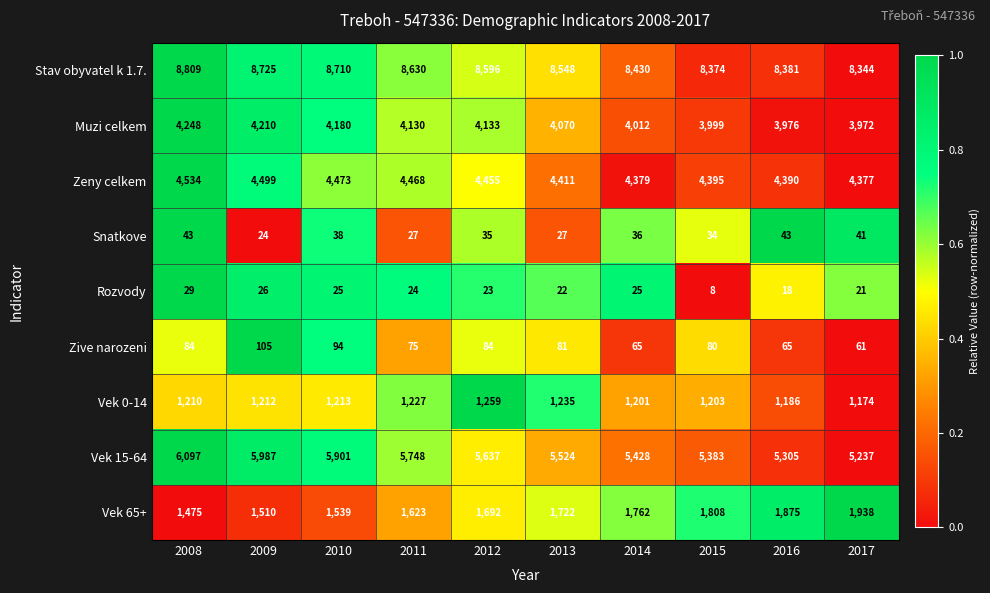

Count the number of categories in the chart.

10